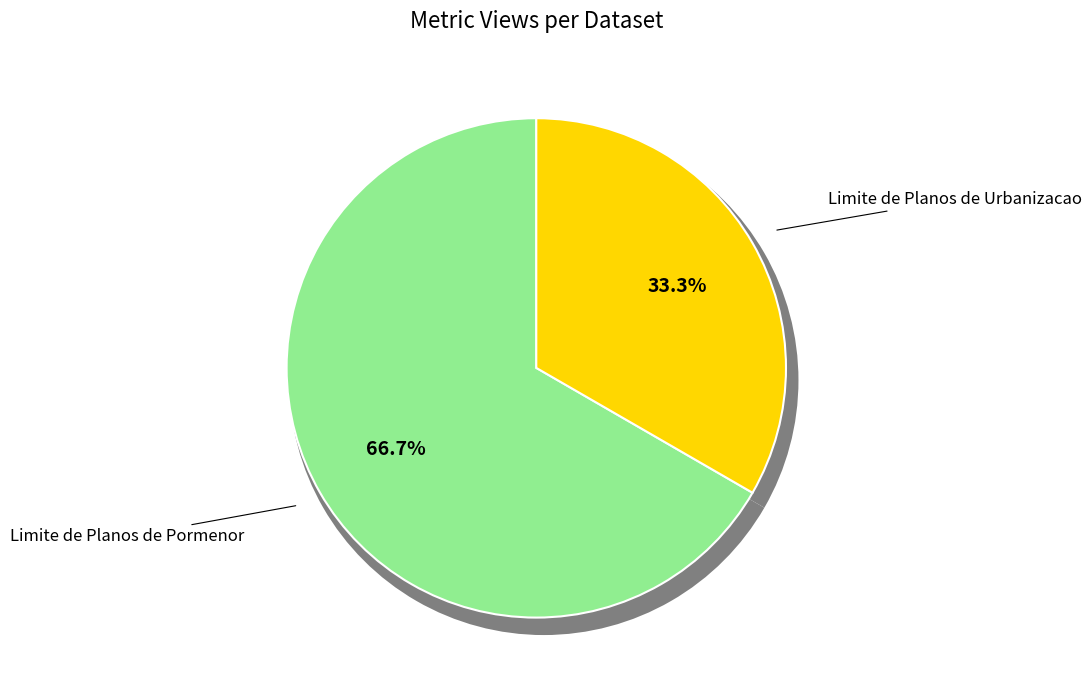

Count the number of slices in the pie.

2